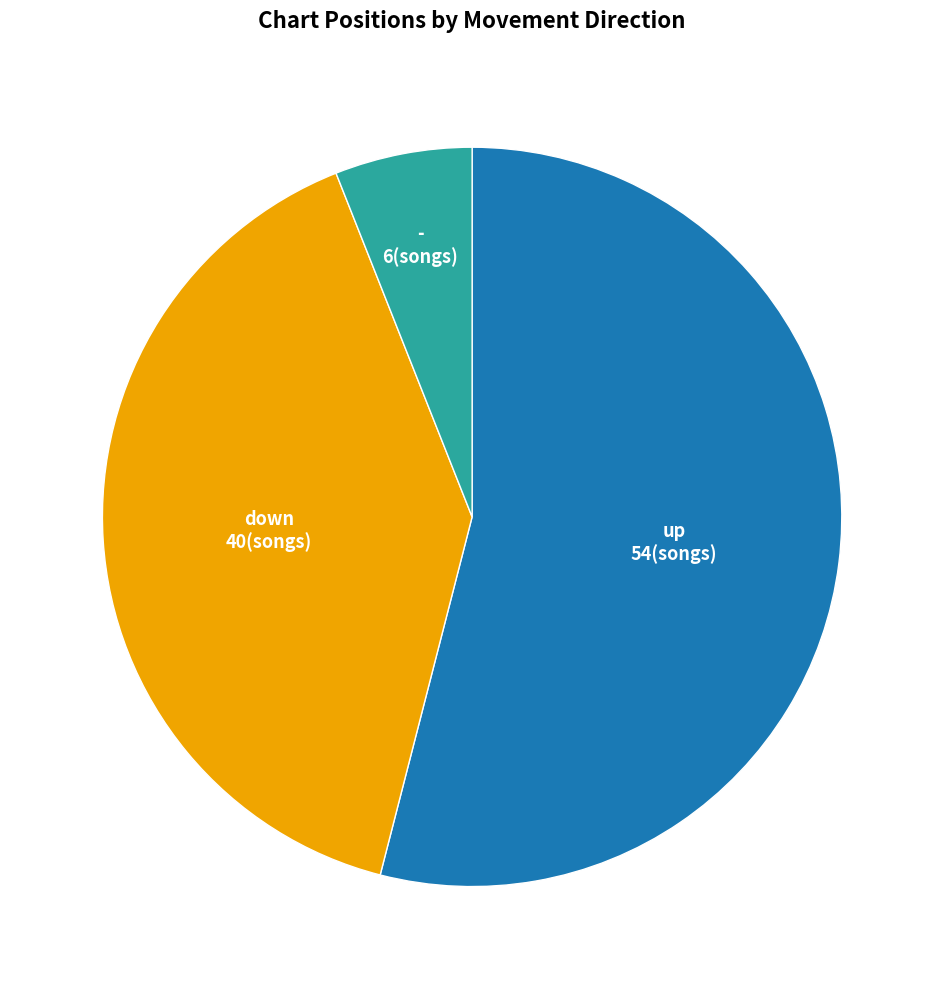

Does any single category account for the majority?

Yes